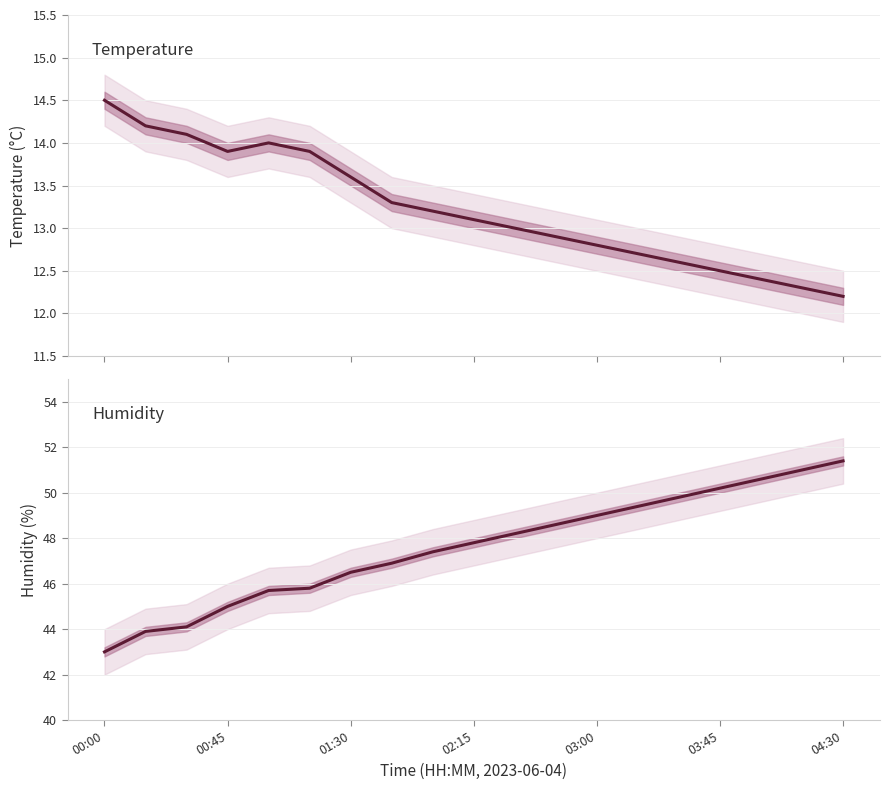

What is the sum of all temperature values?

251.2